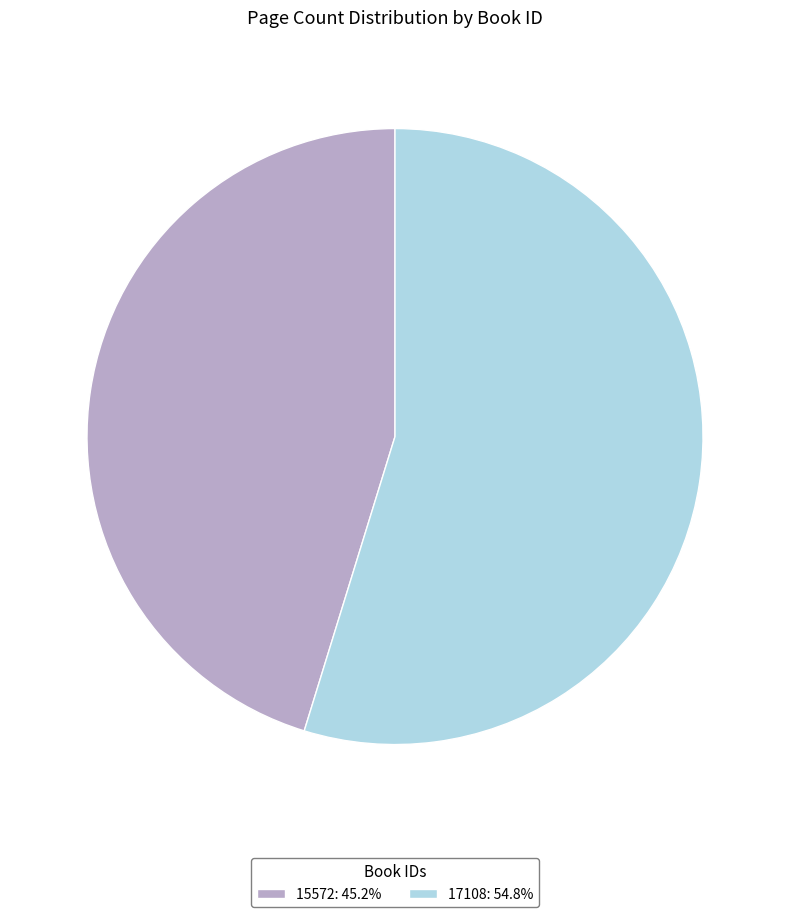

Rank the categories by value from highest to lowest.

17108, 15572